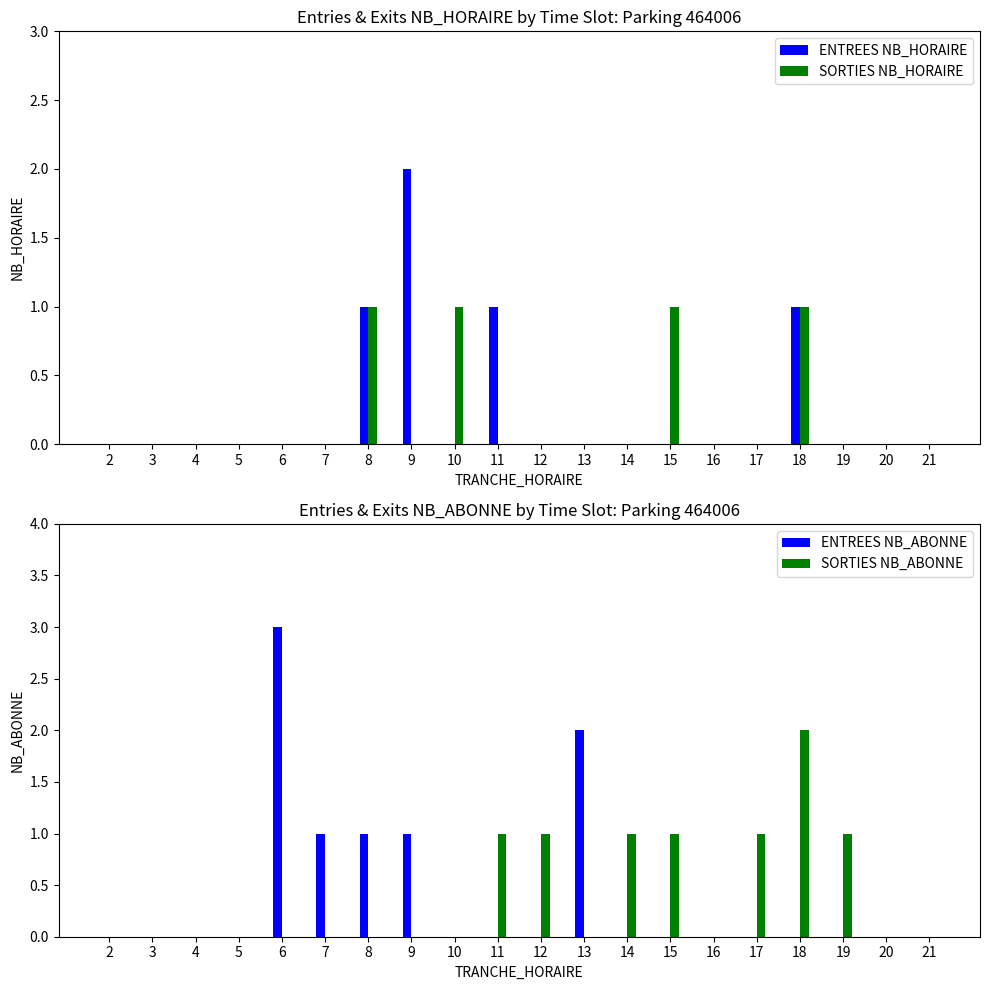

How many bars are there in total?

80